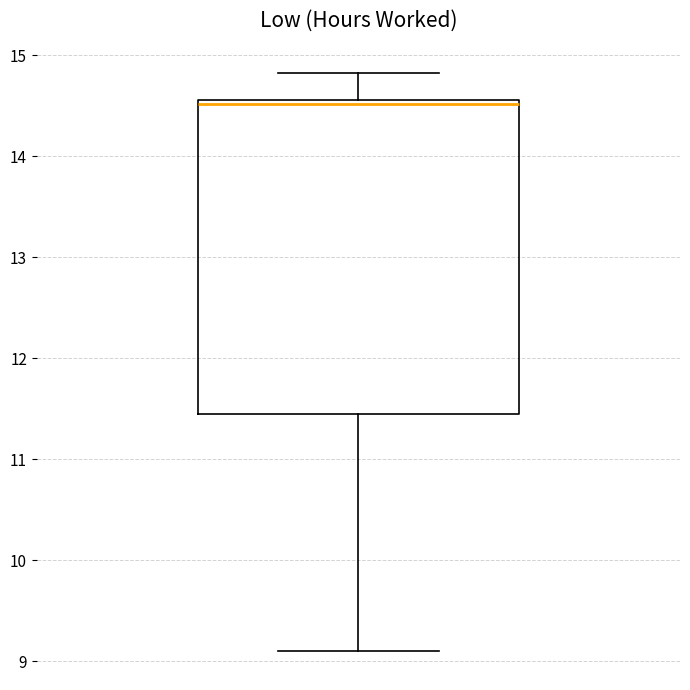

Read this box plot against the y-axis: the position of the median line, the range covered by the box, and the ends of both whiskers. The values are not printed on the chart, so give them approximately, as read against the axis.

median 14.5, box 11.5 to 14.6, whiskers 9.1 to 14.8